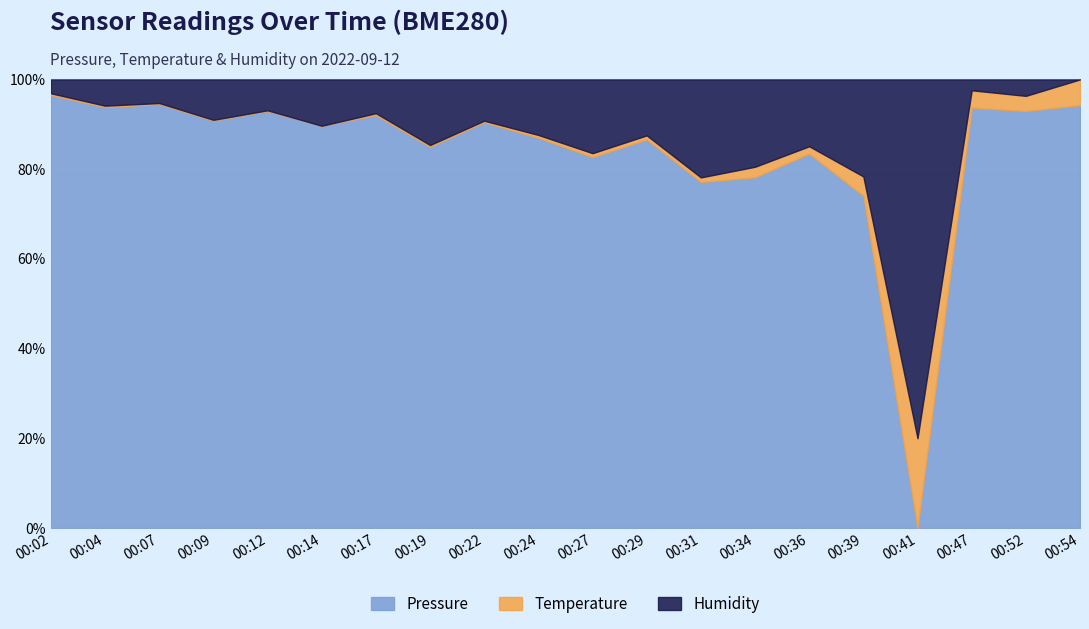

What are all the series names shown in the legend?

pressure, temperature, humidity